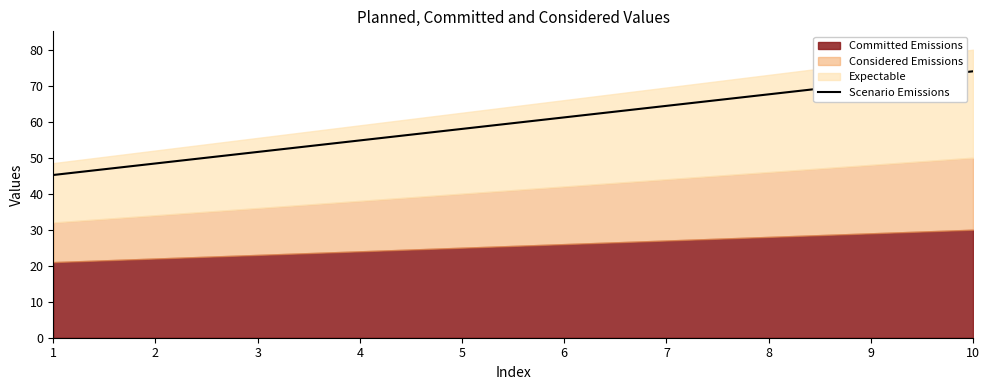

Reading right to left, extract all data points from this chart.

74.0	70.8	67.6	64.4	61.2	58.0	54.8	51.6	48.4	45.2